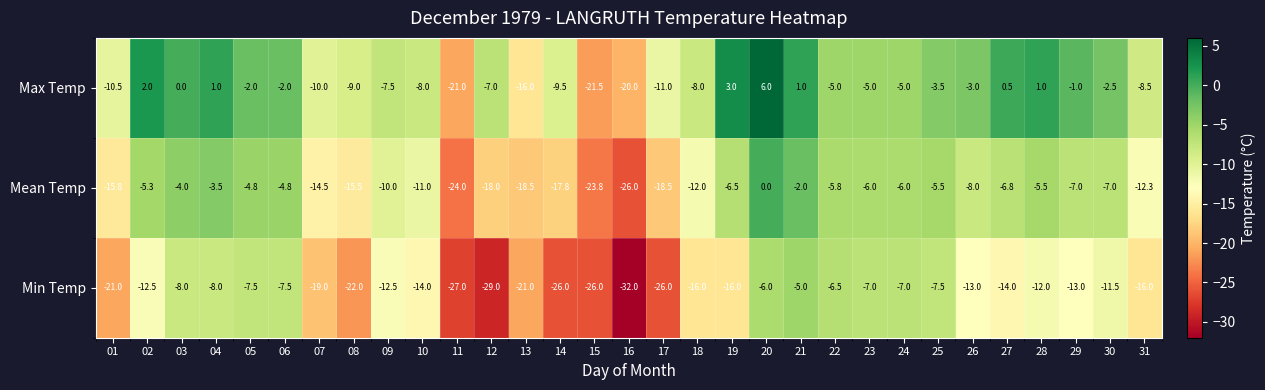

Rank the series at 27 from lowest to highest value.

Min Temp, Mean Temp, Max Temp